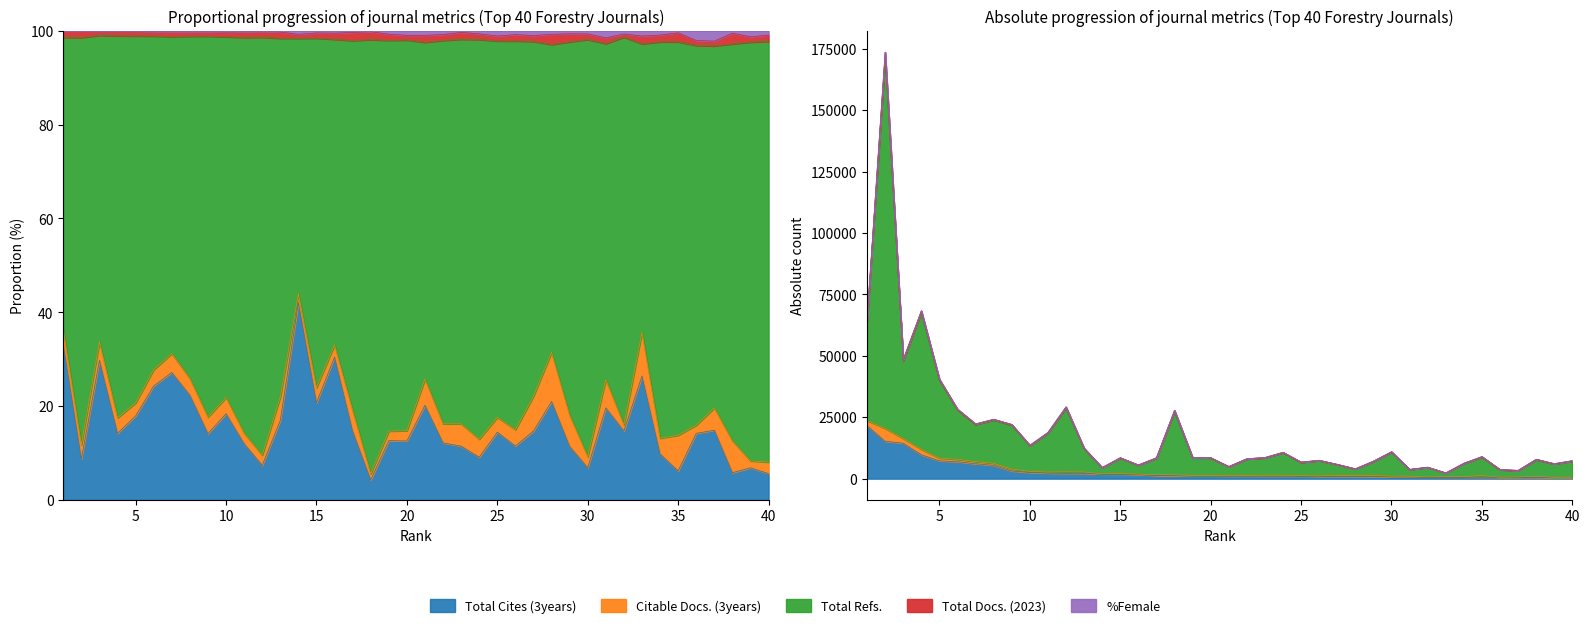

The Total Cites (3years) series shows 690 at 32. True or false?

True